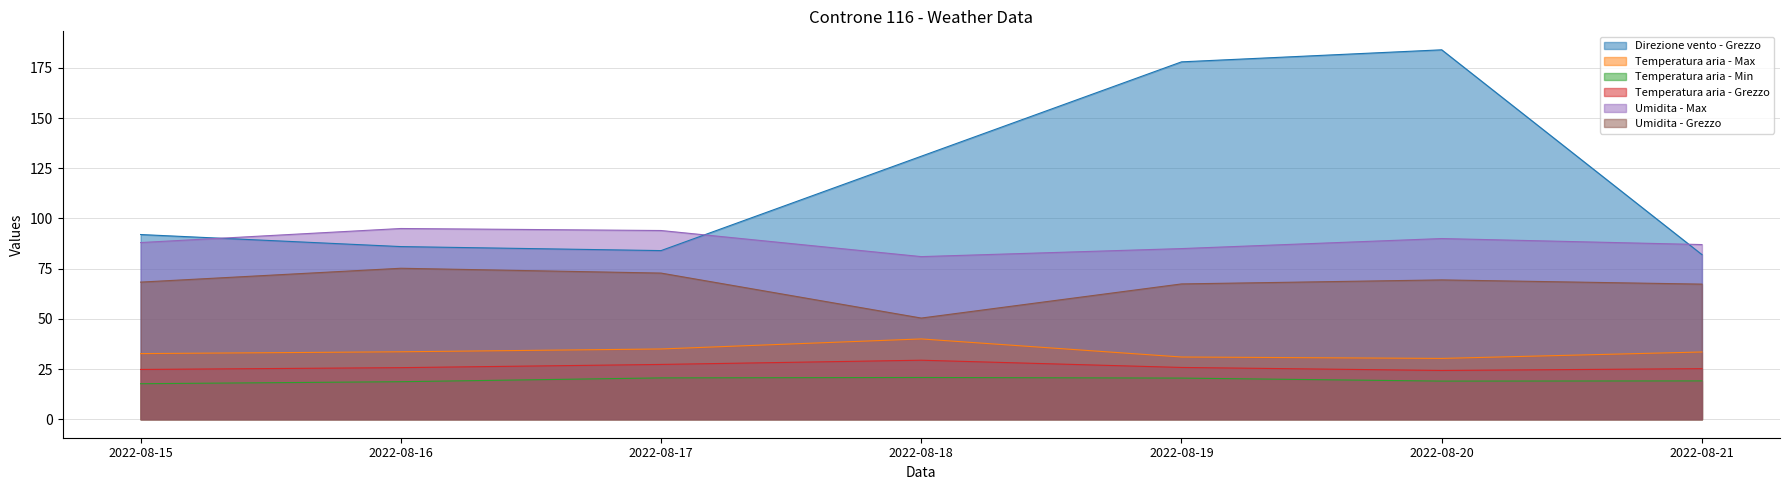

What is the average value of the Umidita - Grezzo series?

67.3